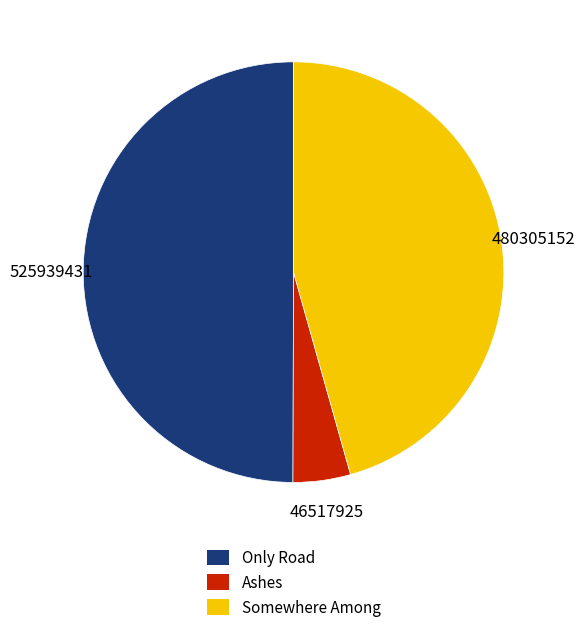

Is it true that Only Road is 50% of the pie?

True